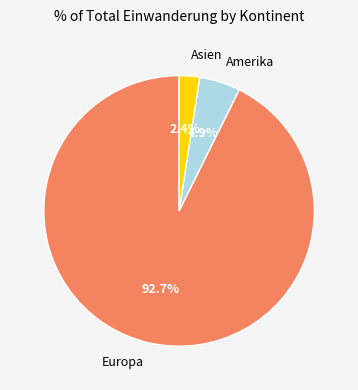

Does Amerika represent more than half of the total?

No